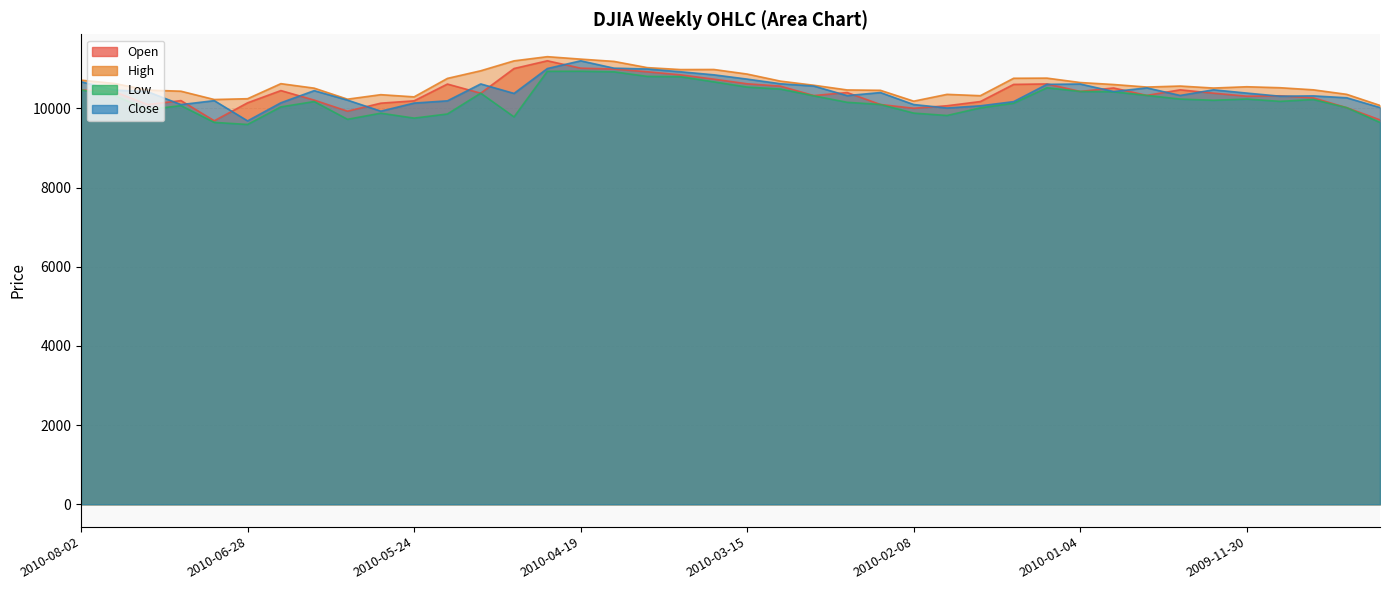

What are all the series names shown in the legend?

Open, High, Low, Close